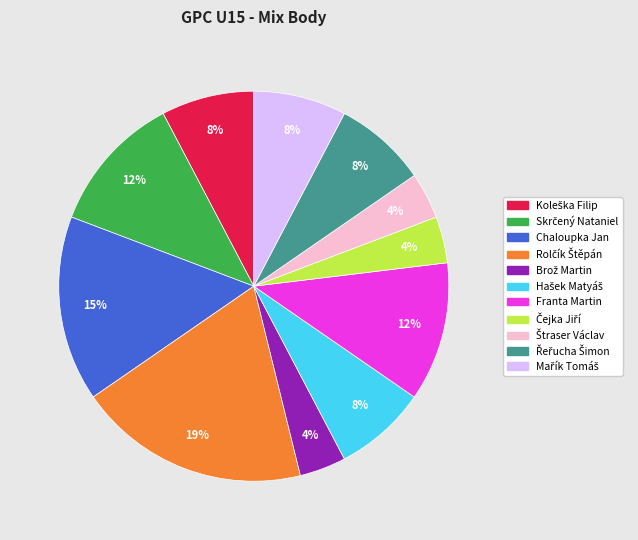

Is it true that Franta Martin is 12% of the pie?

True